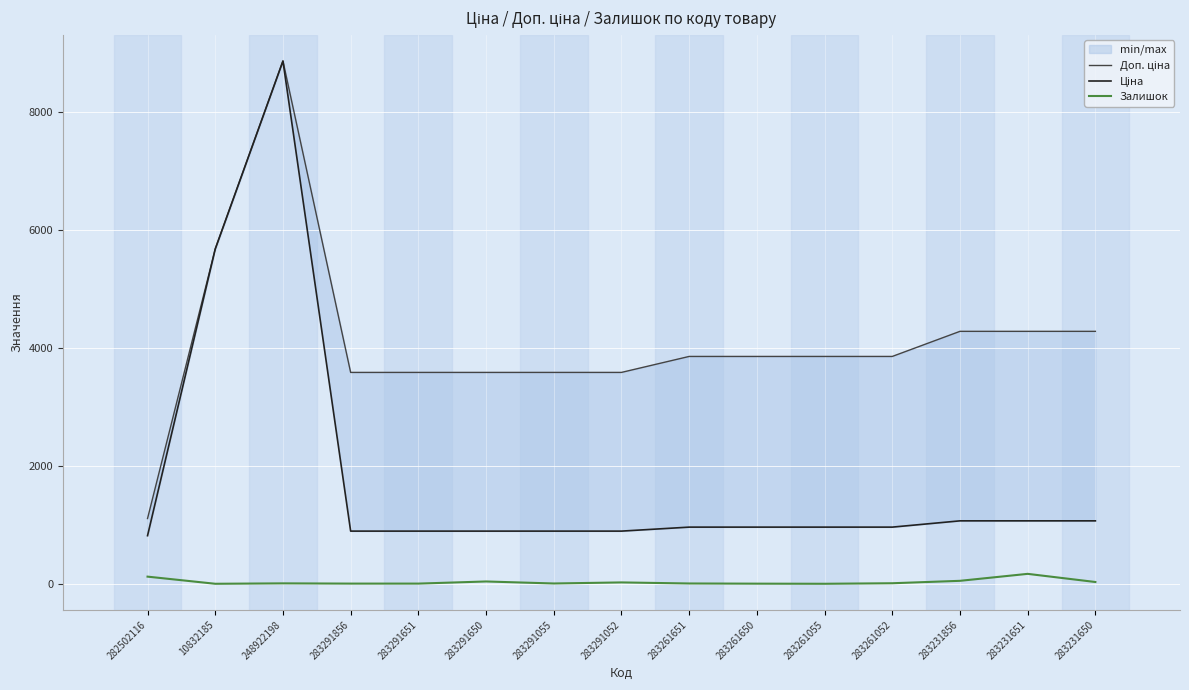

True or false: Залишок and Ціна intersect in this chart.

False